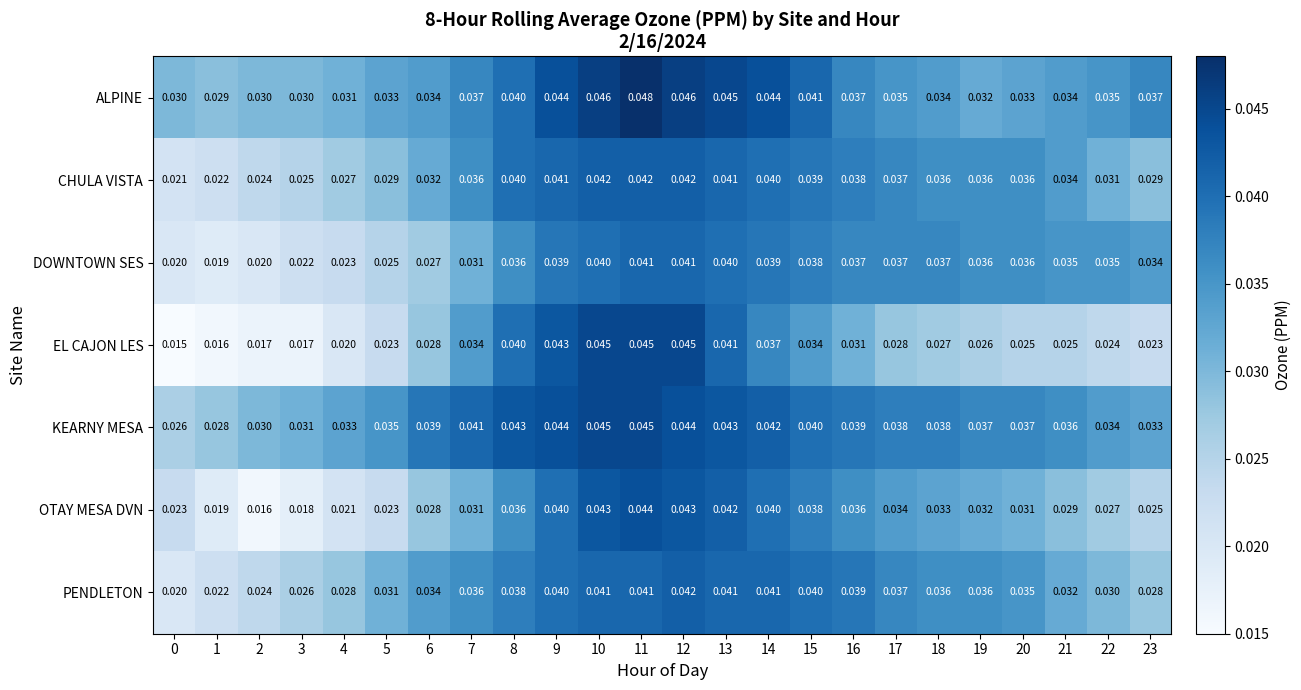

Is the value of ALPINE at 14 greater than the value of DOWNTOWN SES at 4?

Yes